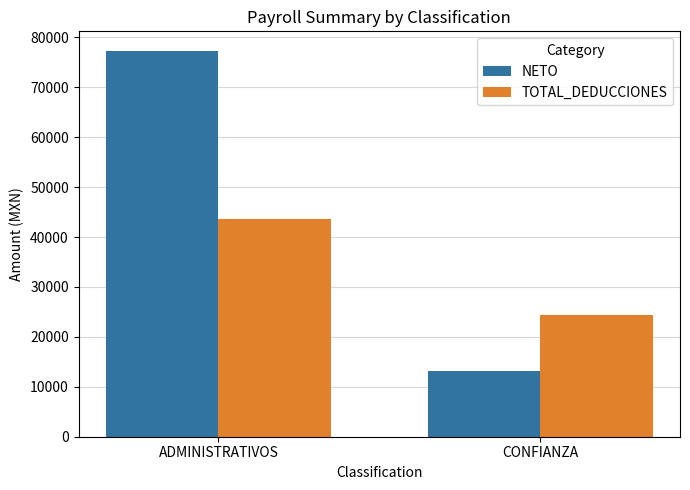

At which label does NETO reach its minimum?

CONFIANZA